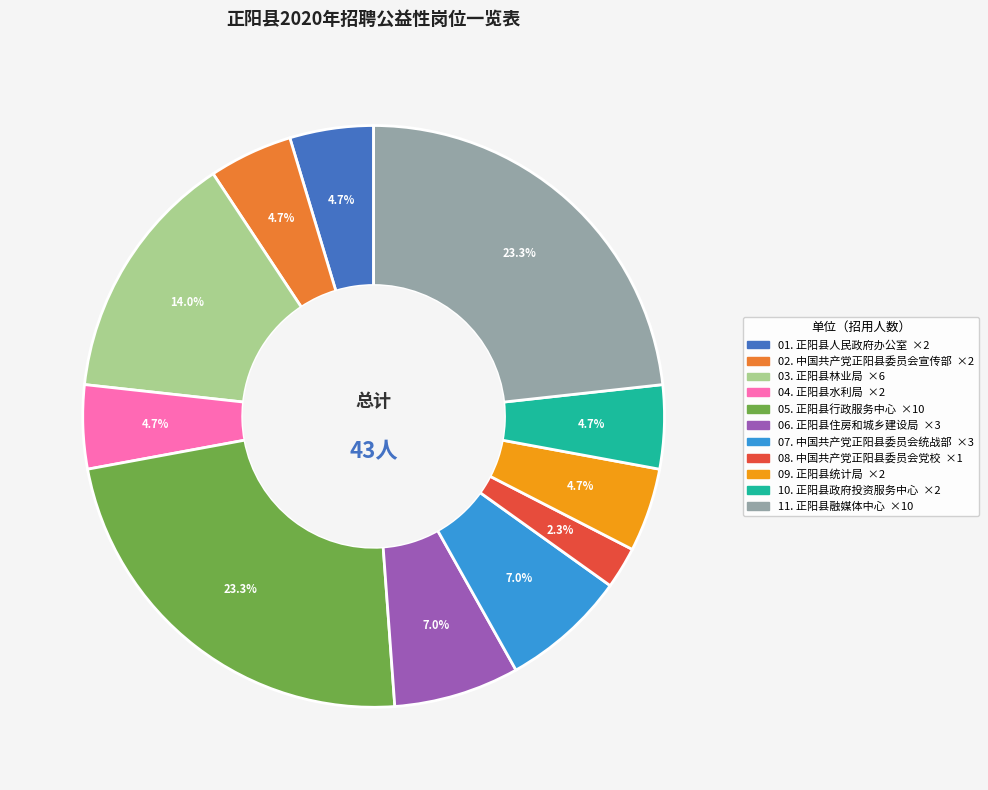

Is there a majority slice in this chart?

No